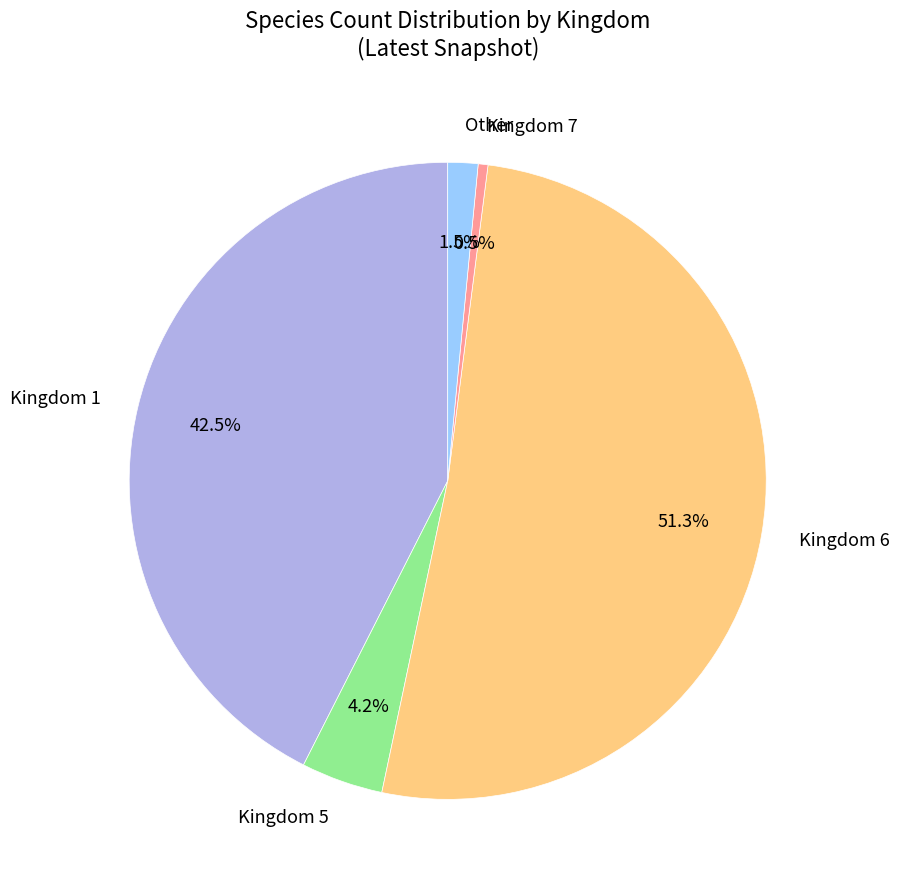

Which slice represents more than half of the pie?

Kingdom 6